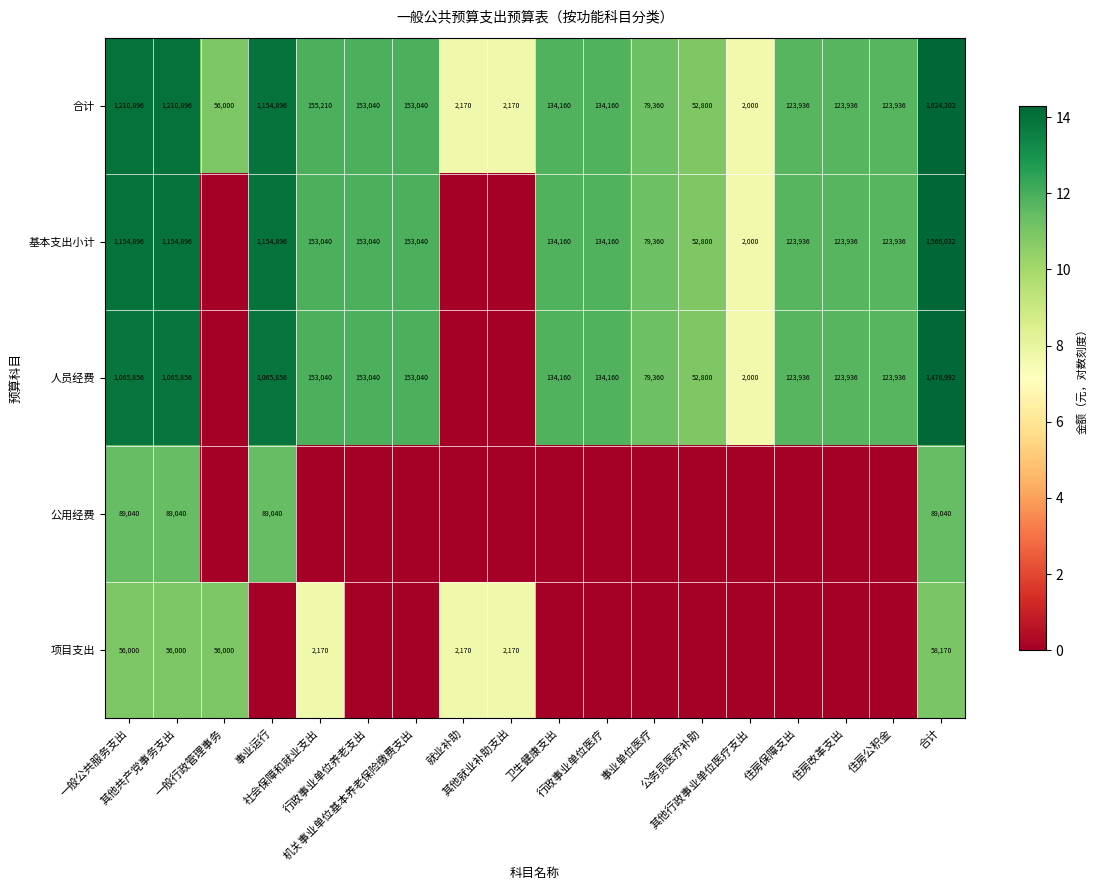

Where is 合计 nearest to the value 10?

公务员医疗补助